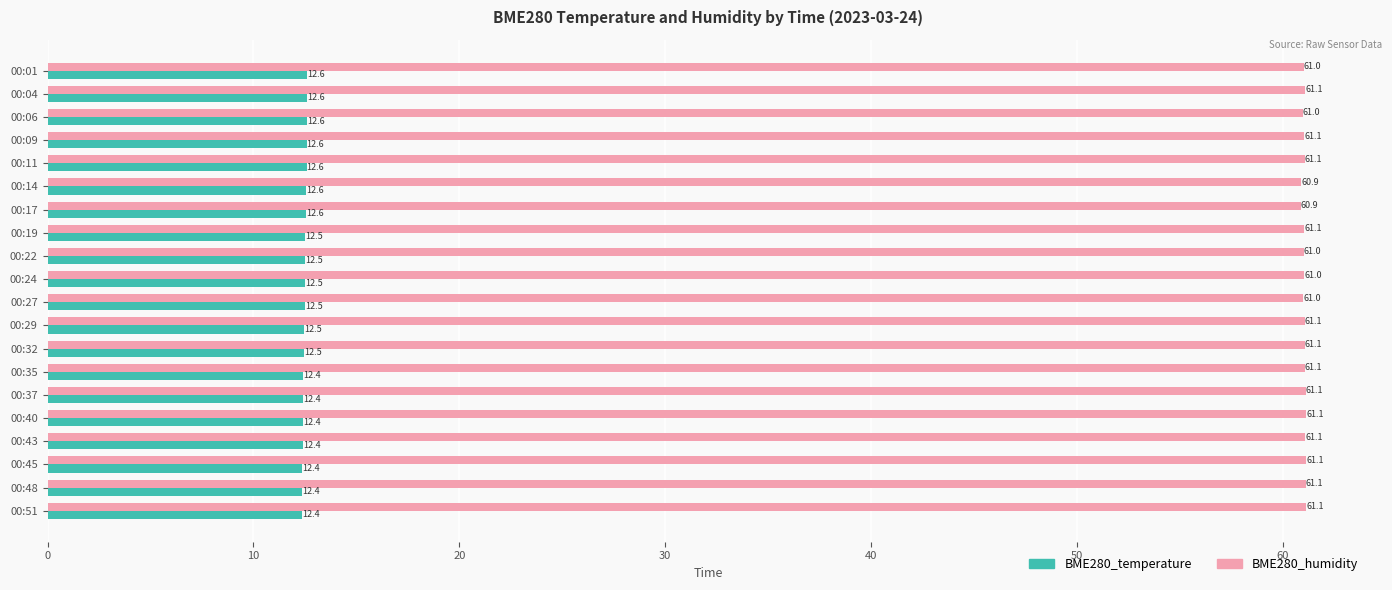

What is the average value of the BME280_temperature series?

12.5